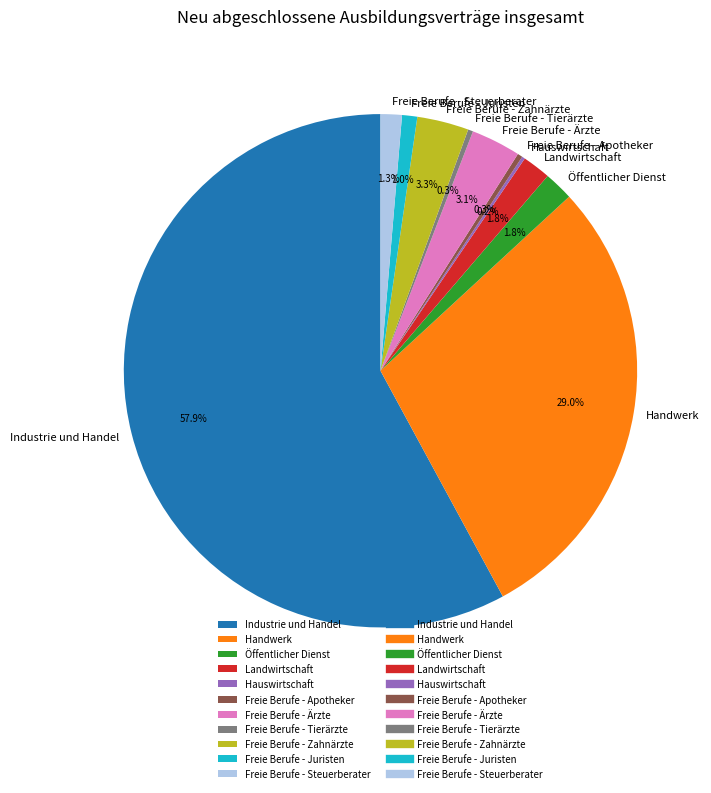

Which has a higher value, Freie Berufe - Apotheker or Industrie und Handel?

Industrie und Handel